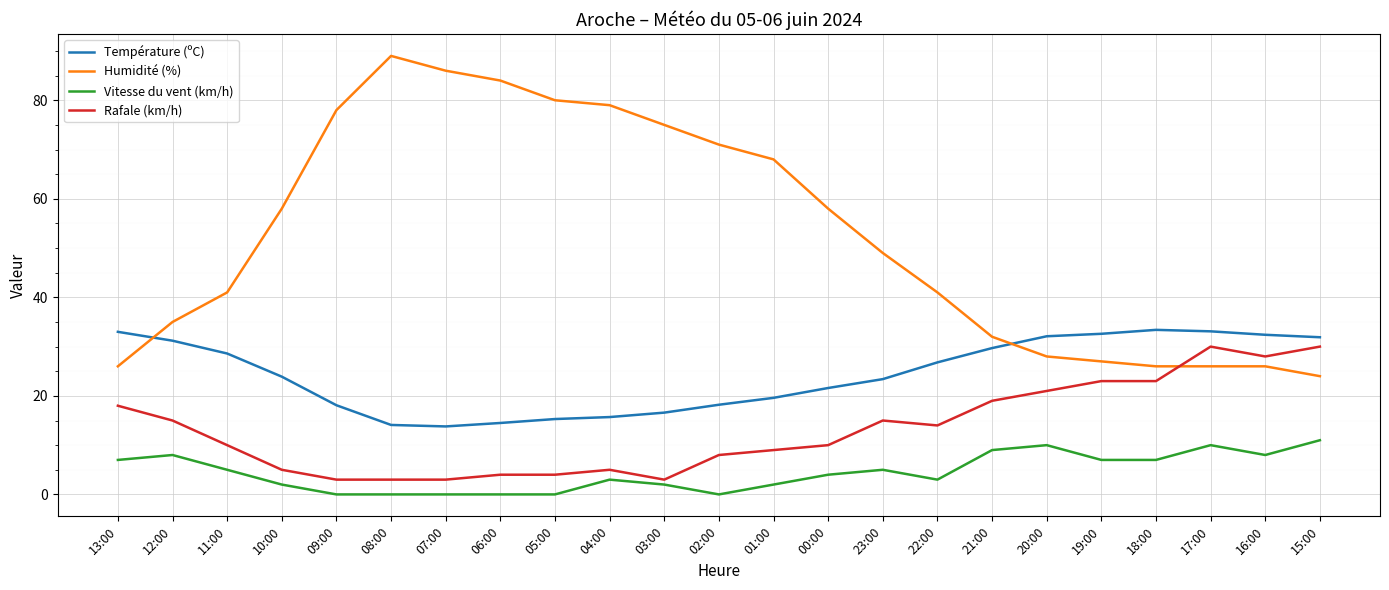

What is the average value of the Température (ºC) series?

24.3